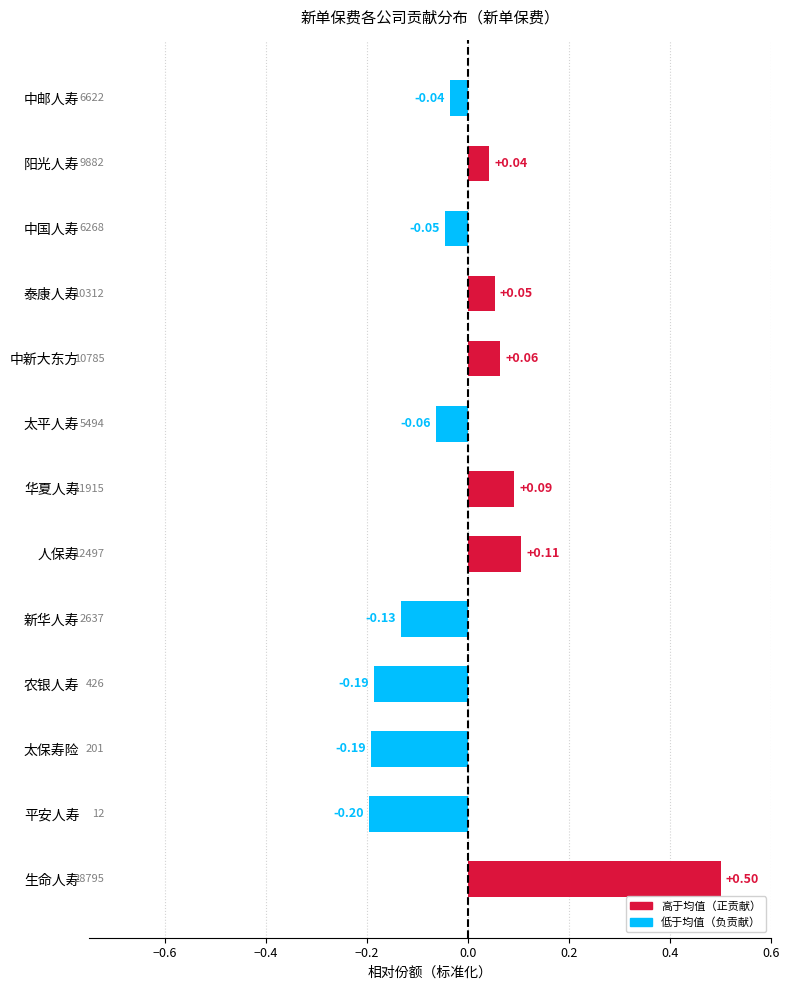

Which label corresponds to the largest value in the chart?

生命人寿